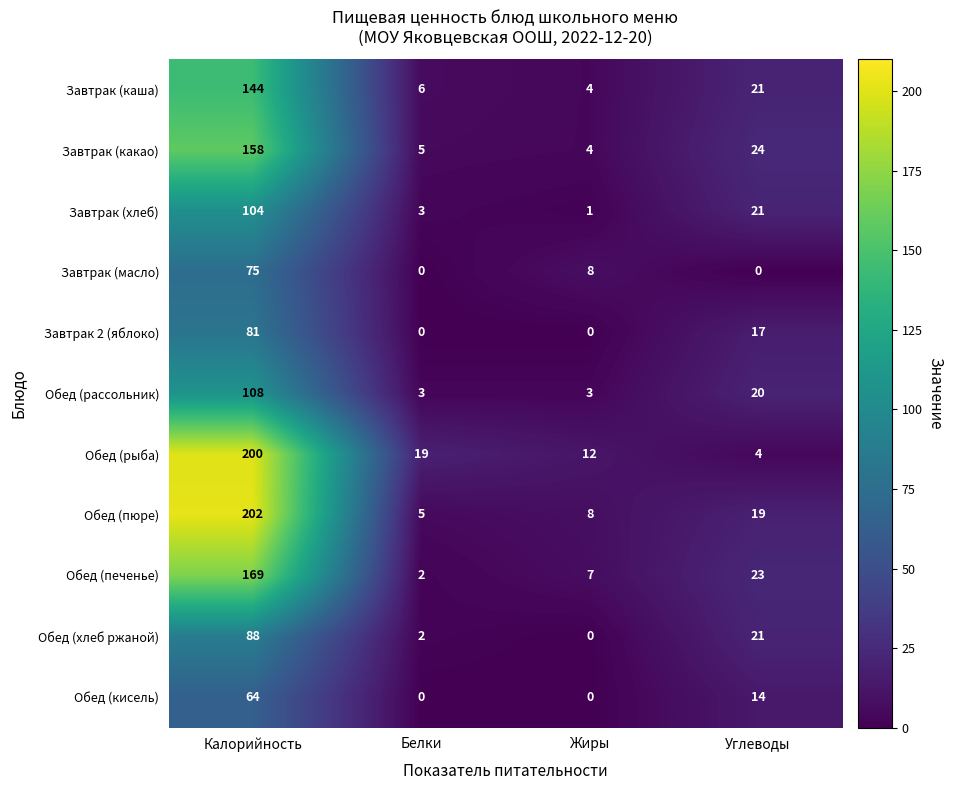

What is the maximum value for Завтрак (каша)?

144